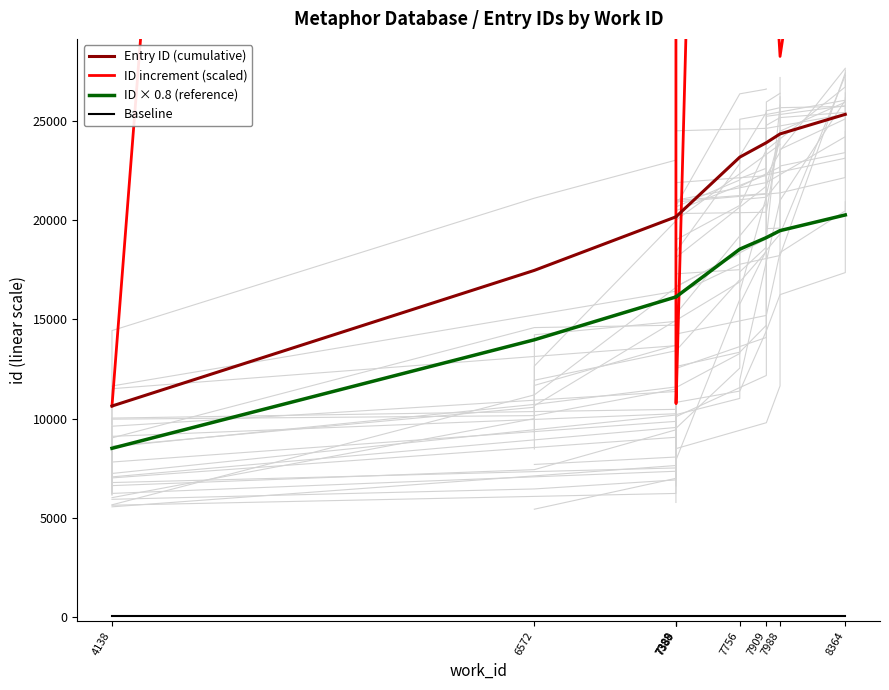

What are all the series names shown in the legend?

Entry ID (cumulative), ID increment (scaled), ID × 0.8 (reference), Baseline